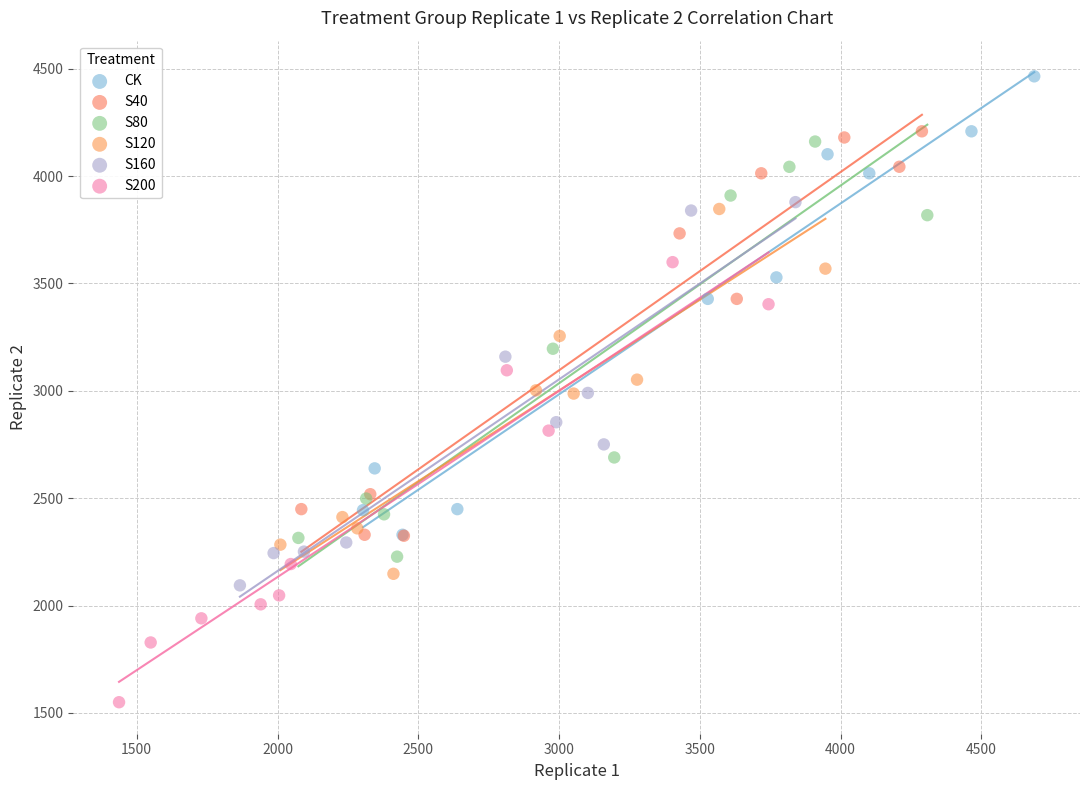

Which series reaches the minimum Y coordinate?

S200